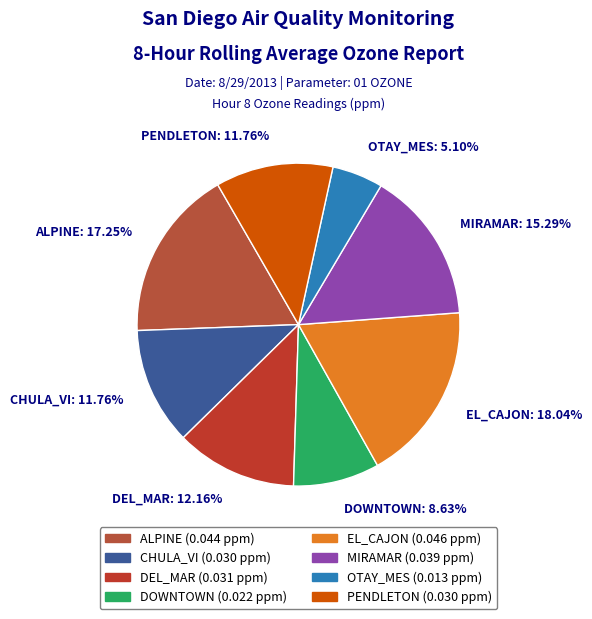

To the nearest percent, what percentage of the pie is EL_CAJON?

18%